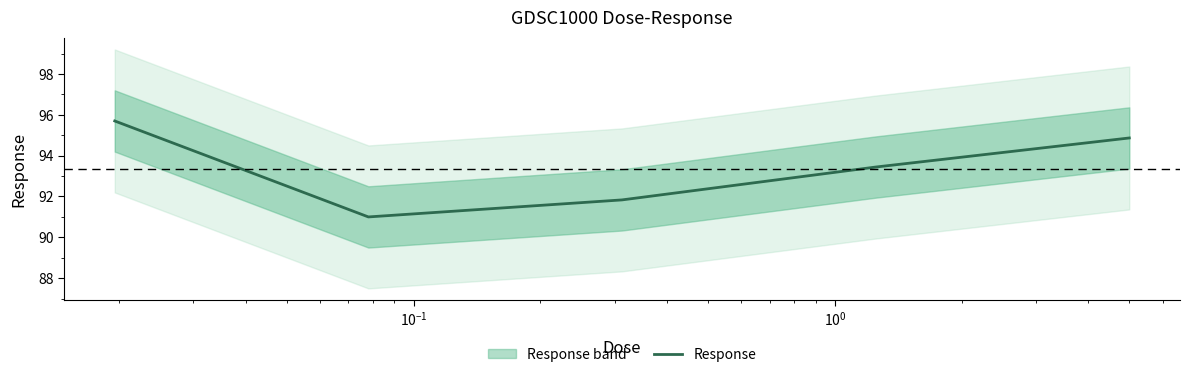

How many distinct data groups are displayed?

1